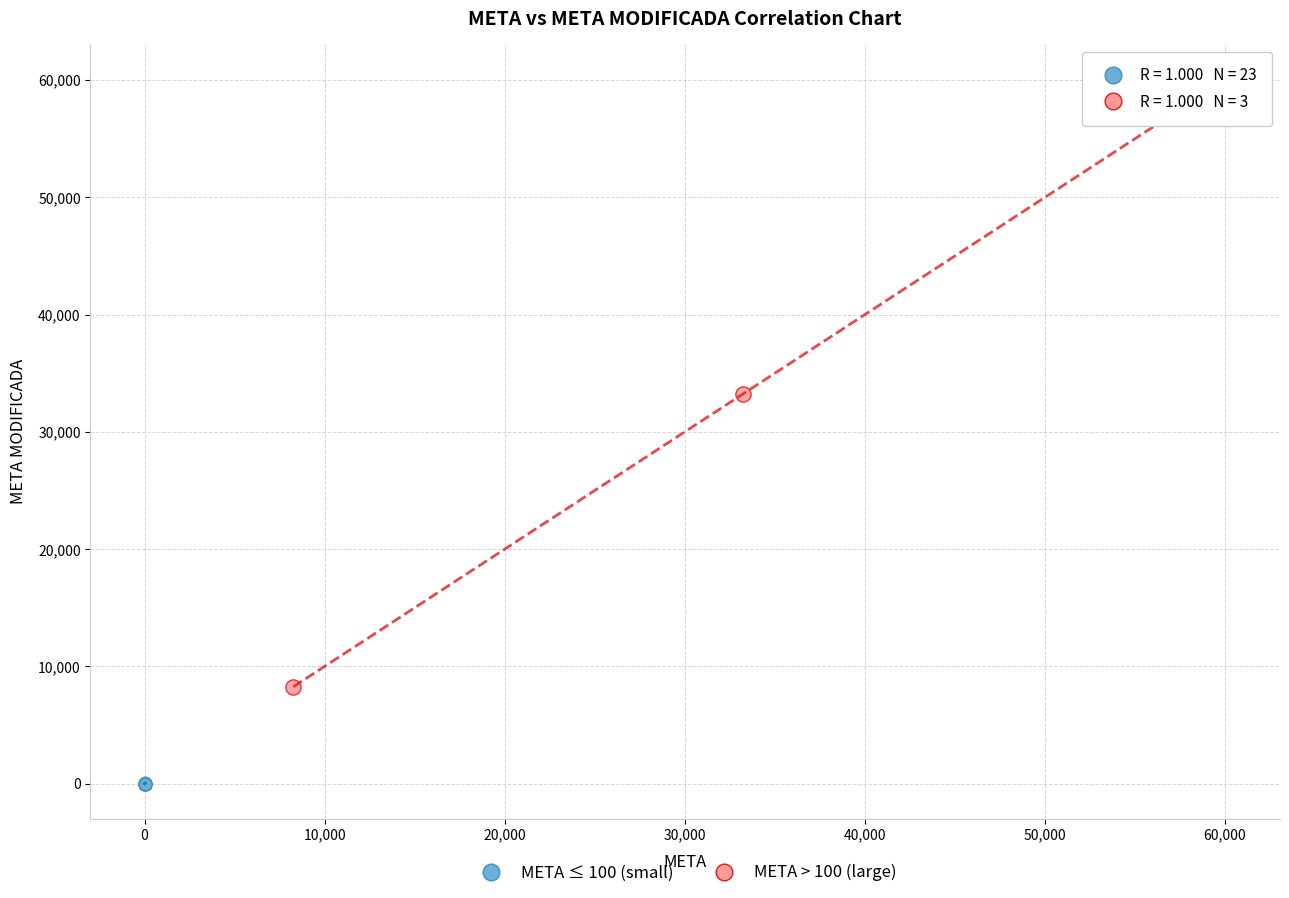

Which series has the widest spread of Y values?

META > 100 (large)